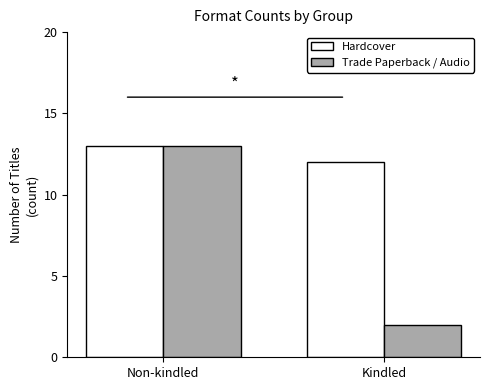

Reading right to left, what are all the values shown in this chart?

Hardcover: Kindled=12	Non-kindled=13
Trade Paperback / Audio: Kindled=2	Non-kindled=13